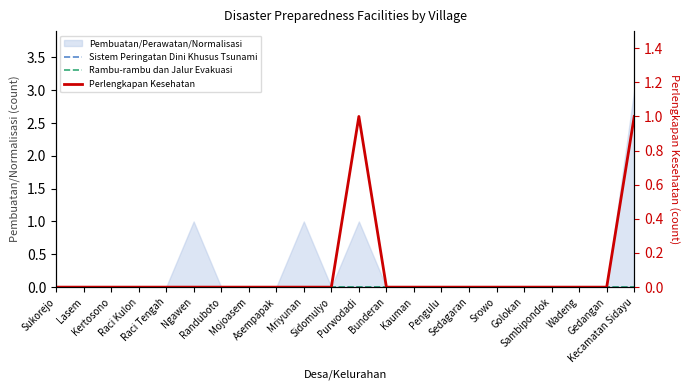

The value of Rambu-rambu dan Jalur Evakuasi at Pengulu is 0. True or false?

True